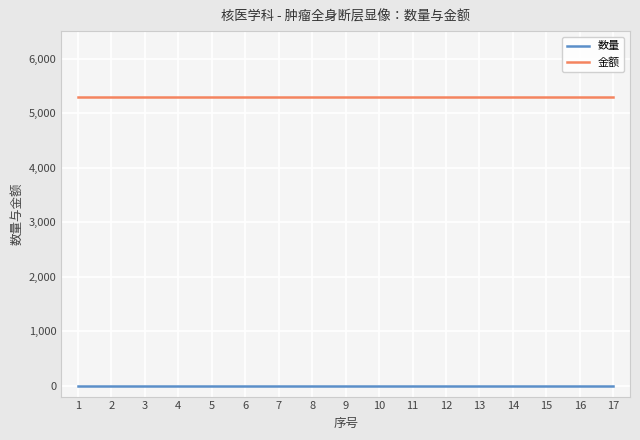

Which series has the largest total across all categories?

金额